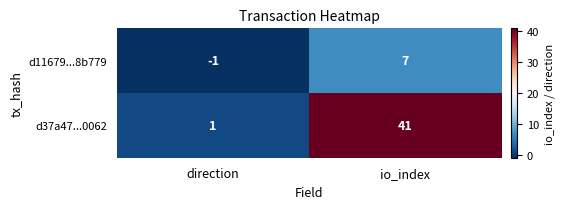

The value of d37a47...0062 at io_index is 60. True or false?

False